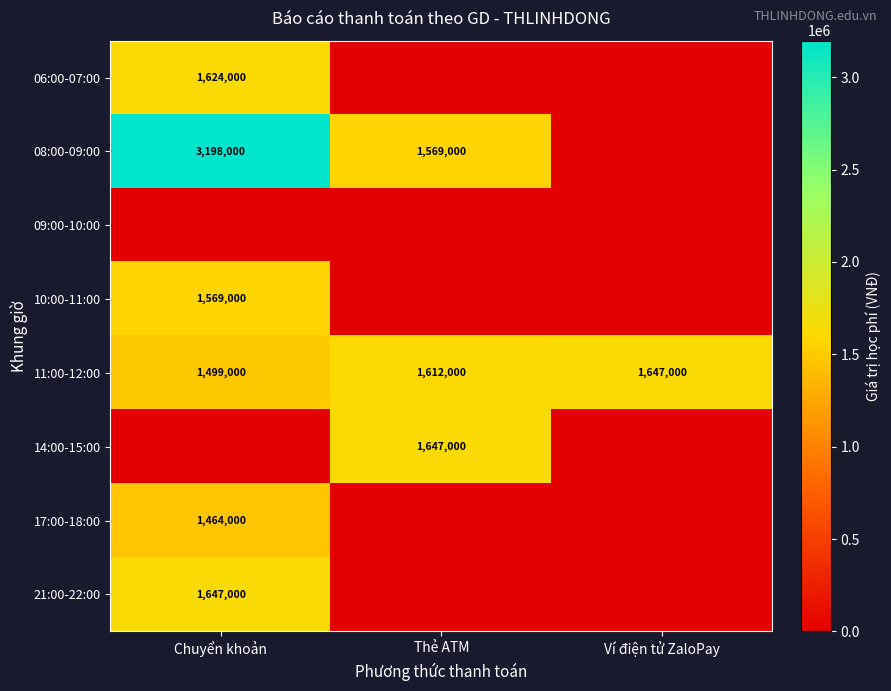

Is it true that 17:00-18:00 equals 1464000 at Chuyển khoản?

True